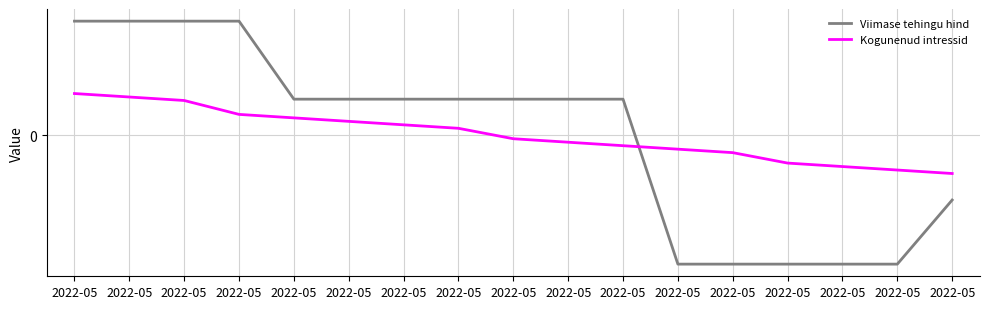

Does the chart display data point markers on the line(s)?

No